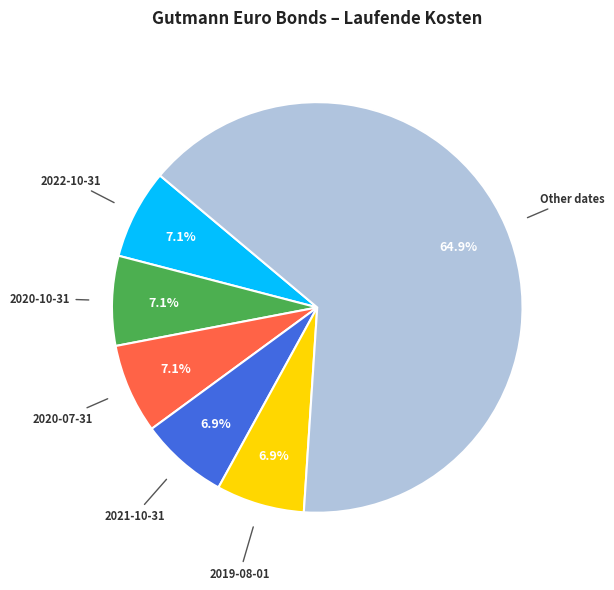

Is it true that 2022-10-31 is 16% of the pie?

False